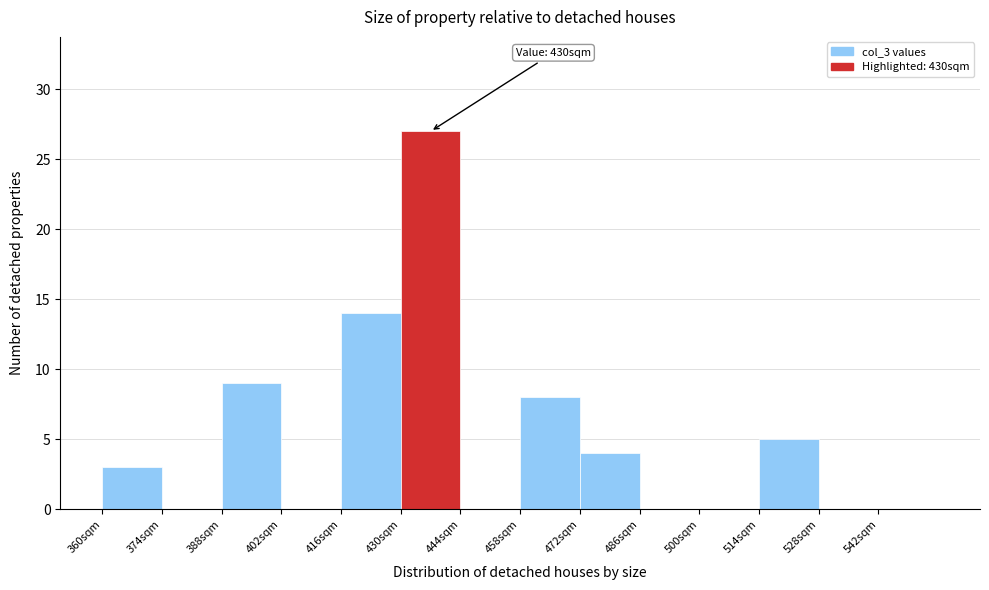

Over which range of the x-axis is the bar tallest?

430 to 444